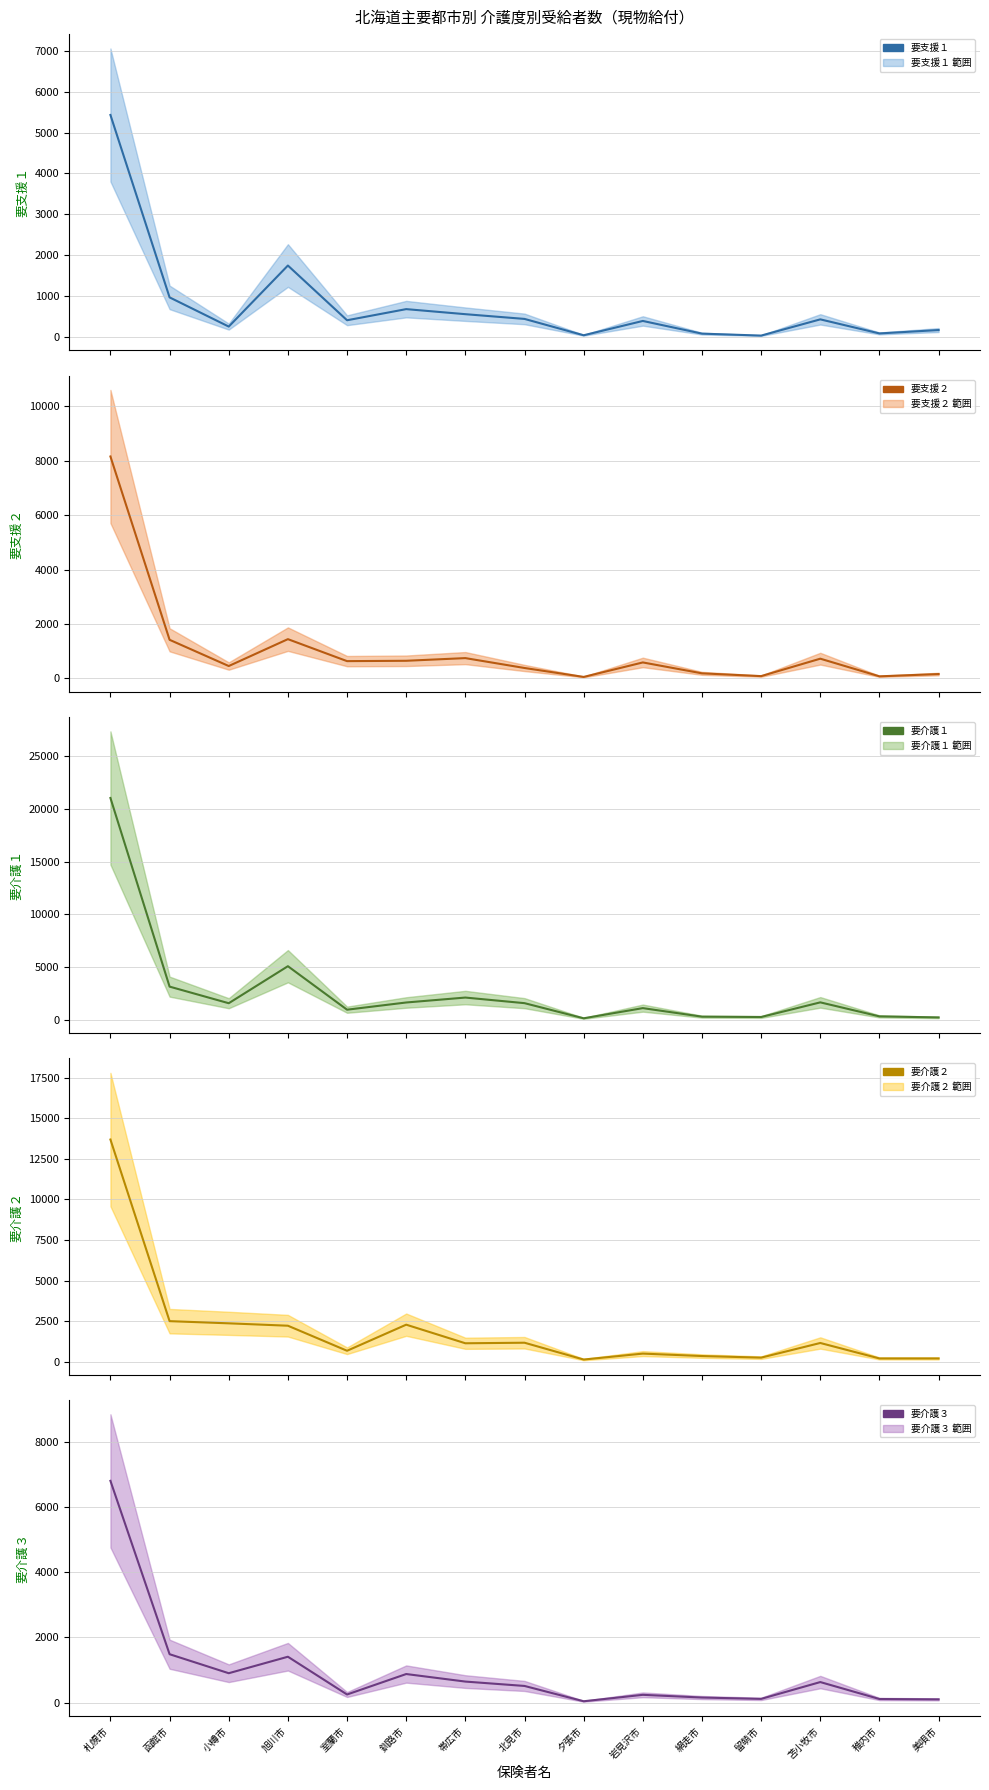

What is the lowest value of the 要介護３ series?

45